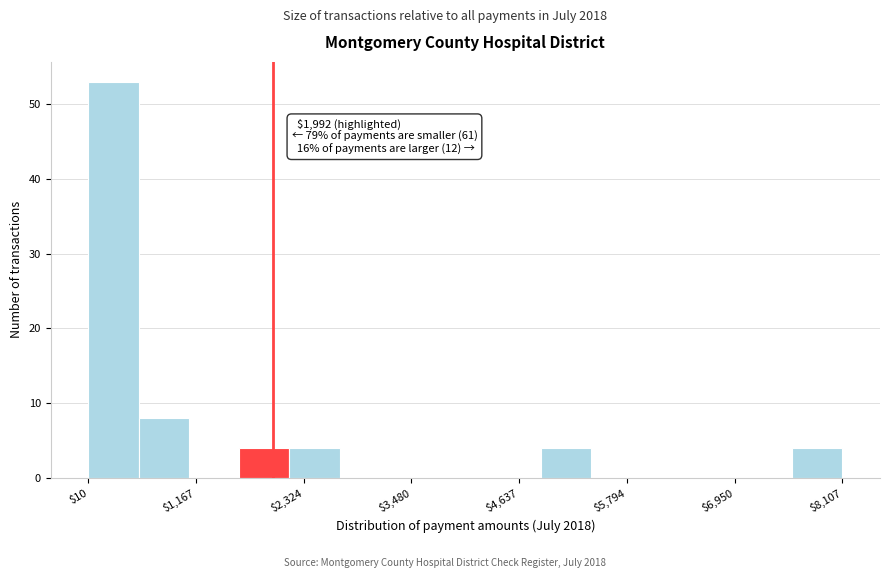

Around what value on the x-axis is the tallest bar? Give the approximate position of its centre, as read against the axis.

200